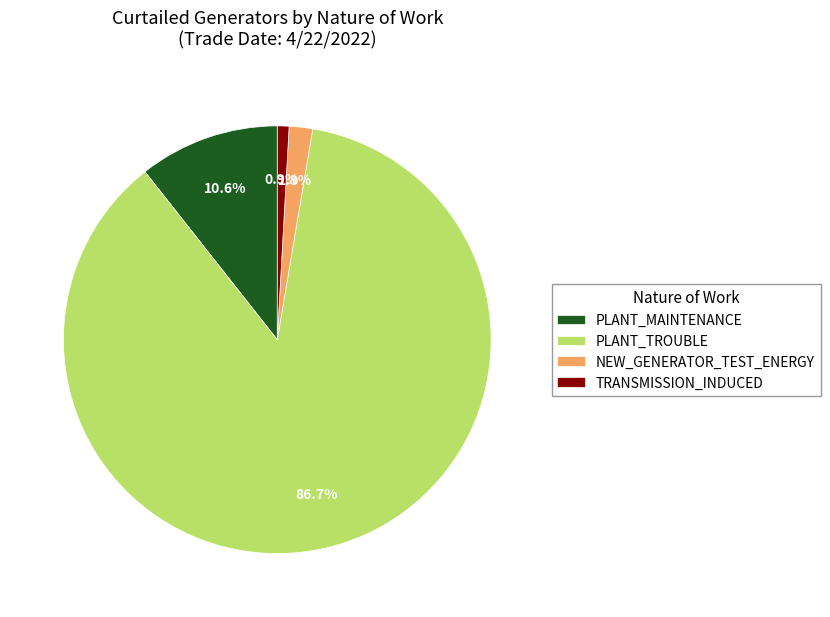

Which slice is the largest?

PLANT_TROUBLE